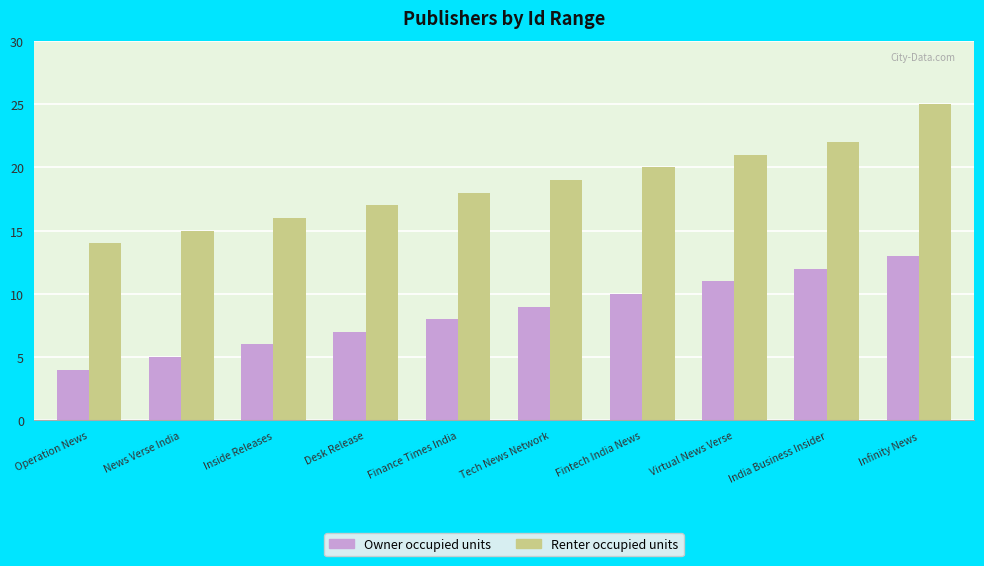

What is the difference between the second highest and second lowest values in the Owner occupied units series?

7